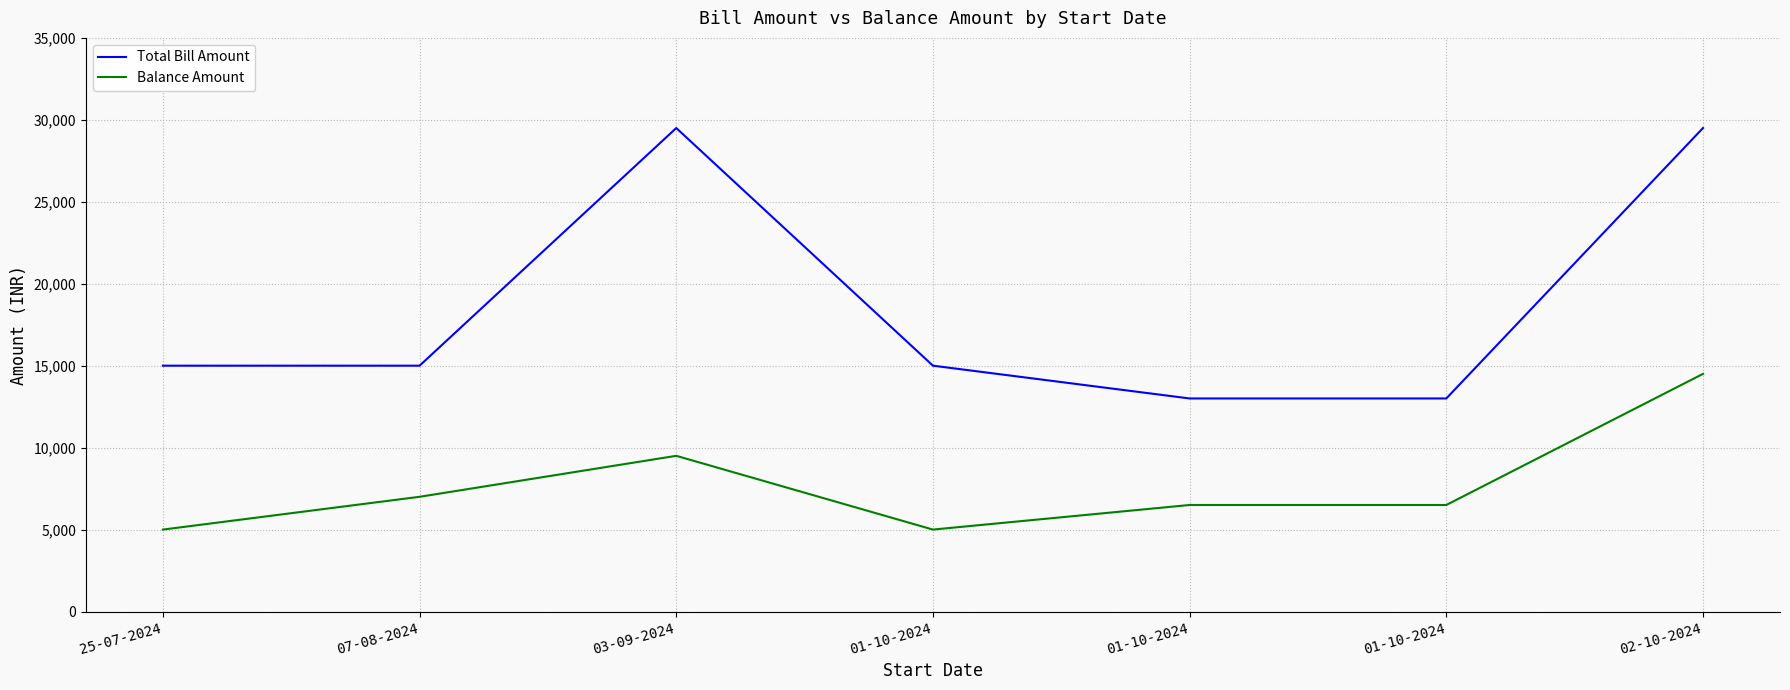

List the series in order of their overall mean, lowest first.

Balance Amount, Total Bill Amount